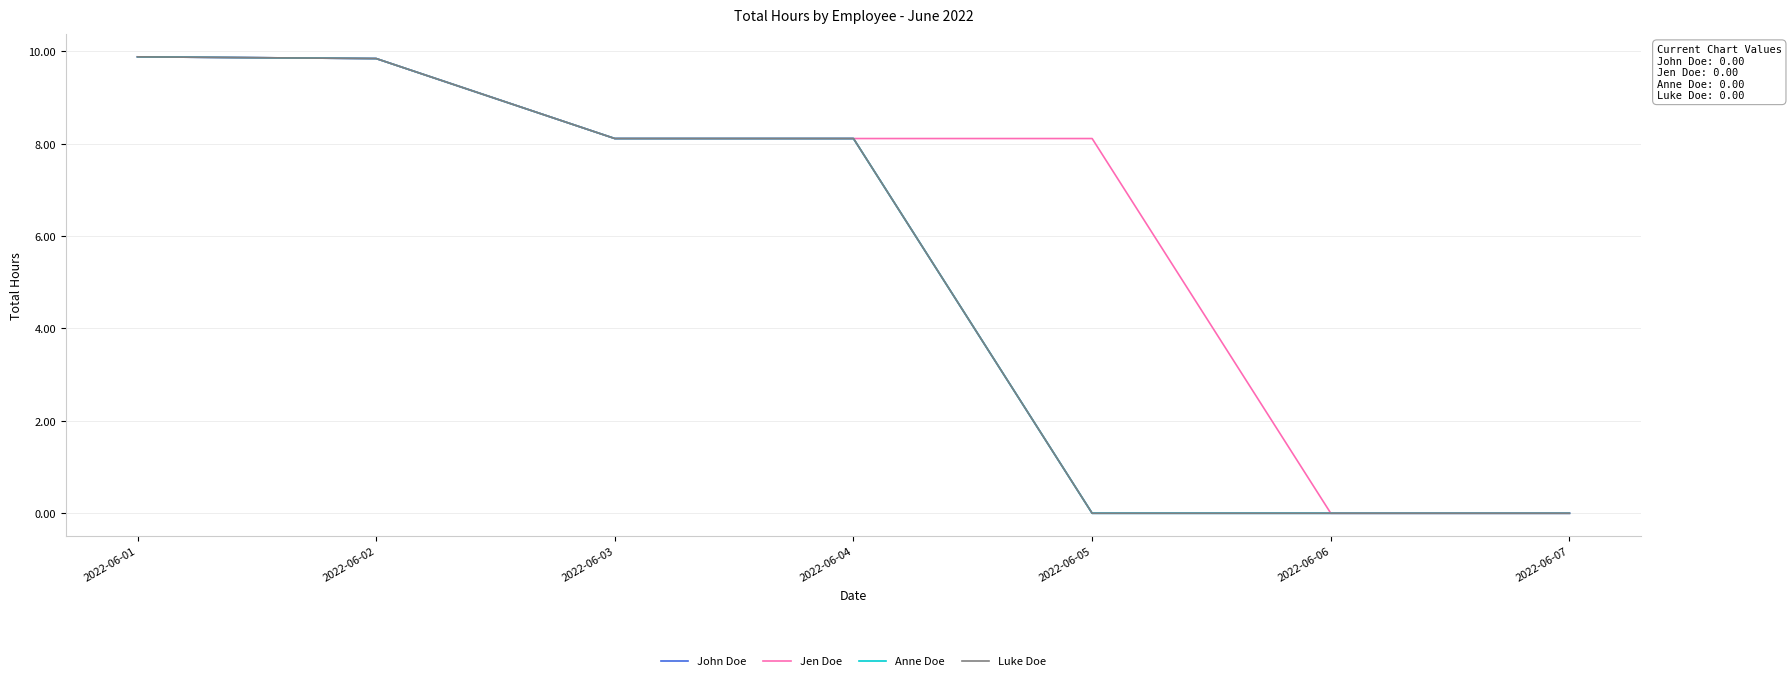

Is it true that Anne Doe equals 6.1 at 2022-06-06?

False